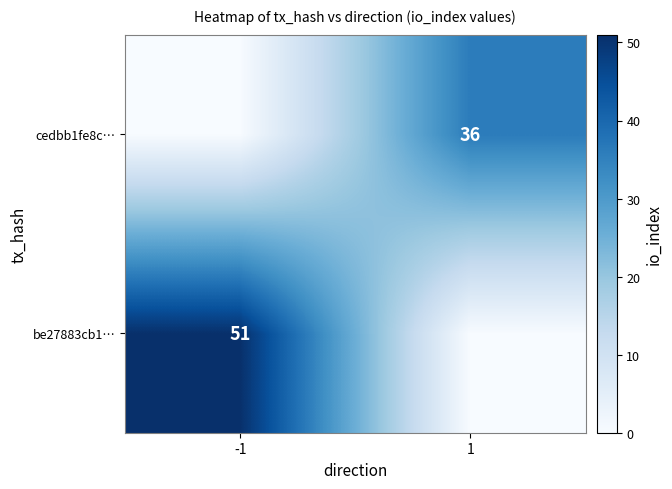

At how many categories does at least one series exceed 25?

2